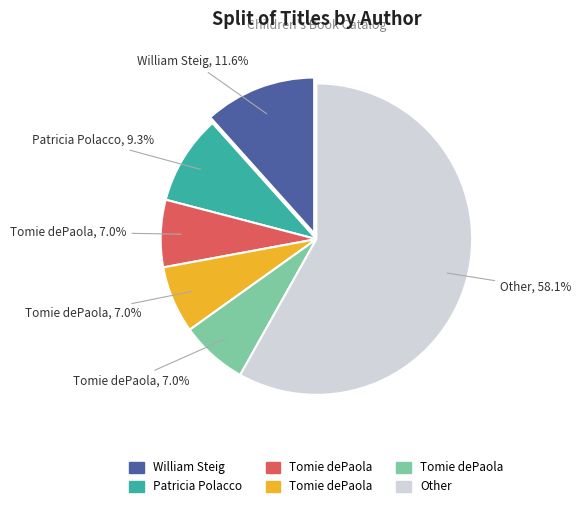

Is there any slice that represents more than half of the pie?

Yes